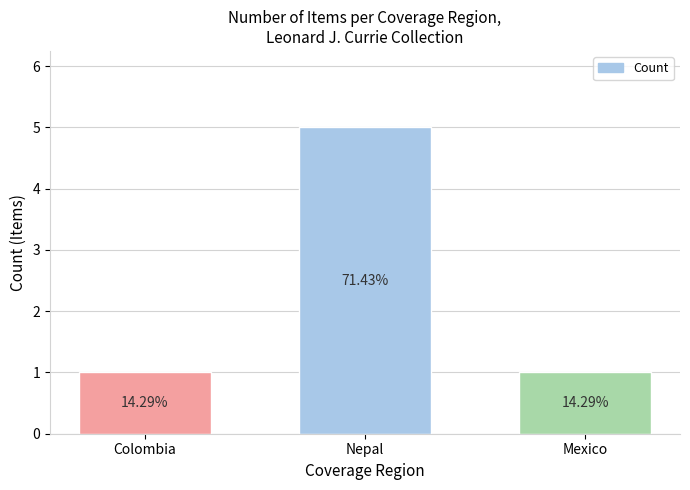

Where is the data nearest to the value 3?

Colombia